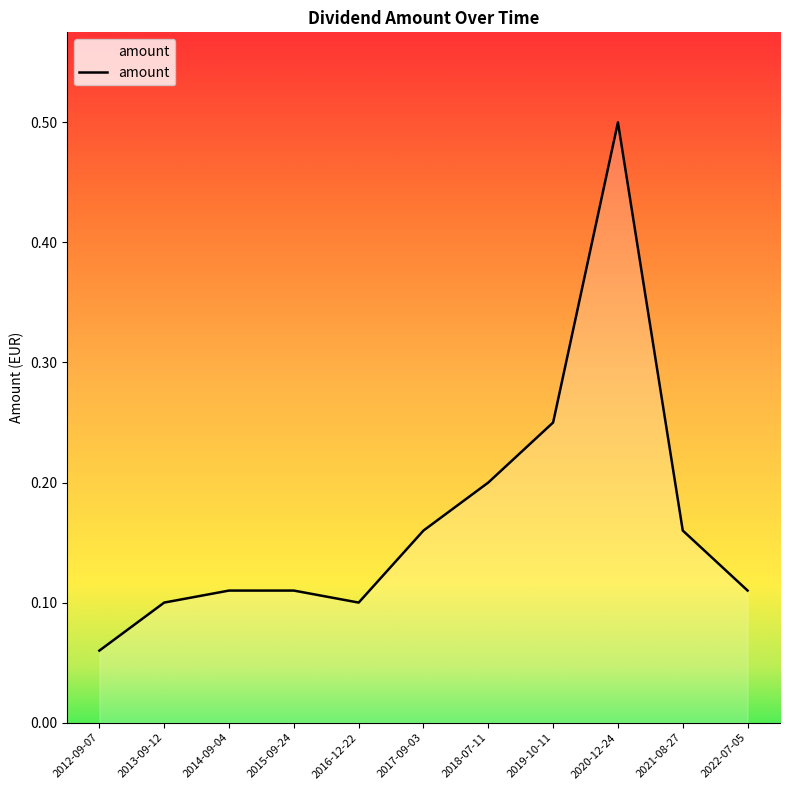

At which category does the data reach its first local valley?

2016-12-22